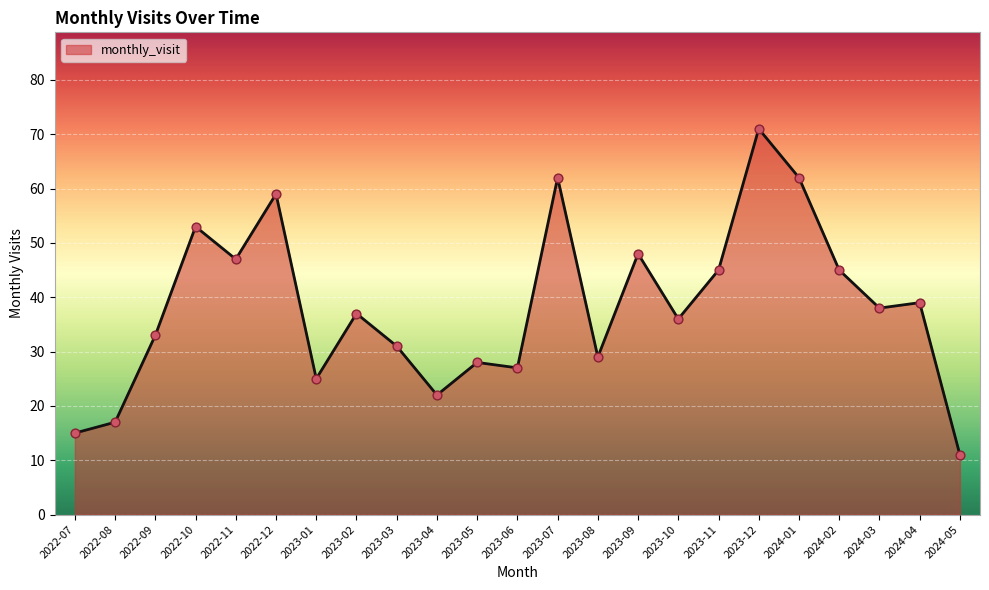

Approximately how many times larger is the value at 2023-09 compared to 2023-01?

1.9